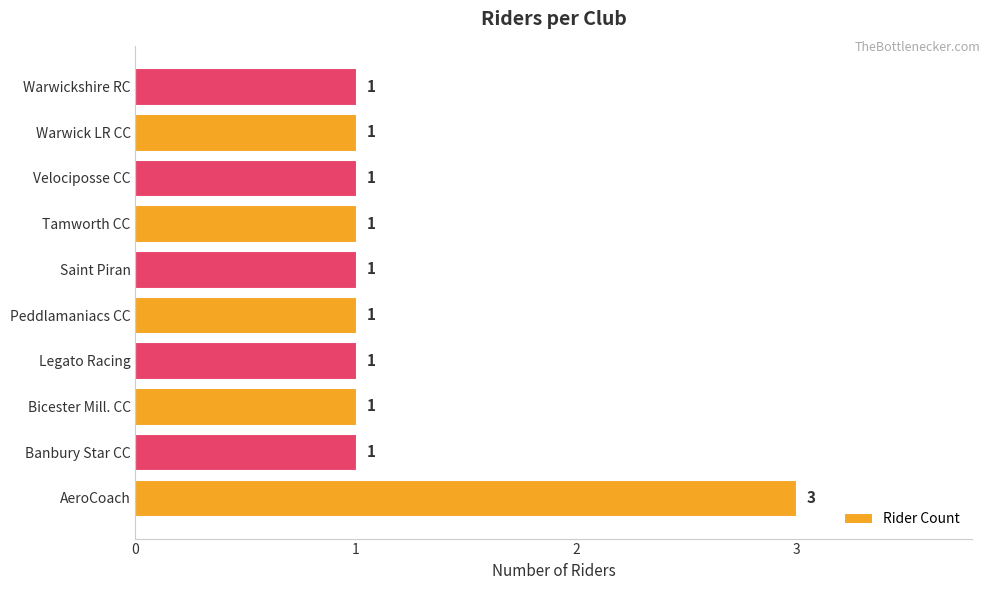

Is it true that the value at Velociposse CC is 2?

False